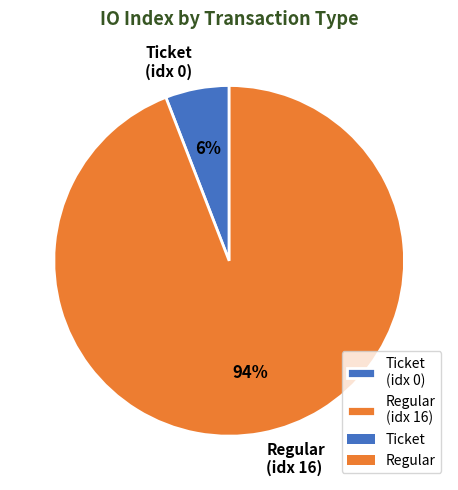

True or false: Regular (idx 16) accounts for 99% of the total.

False